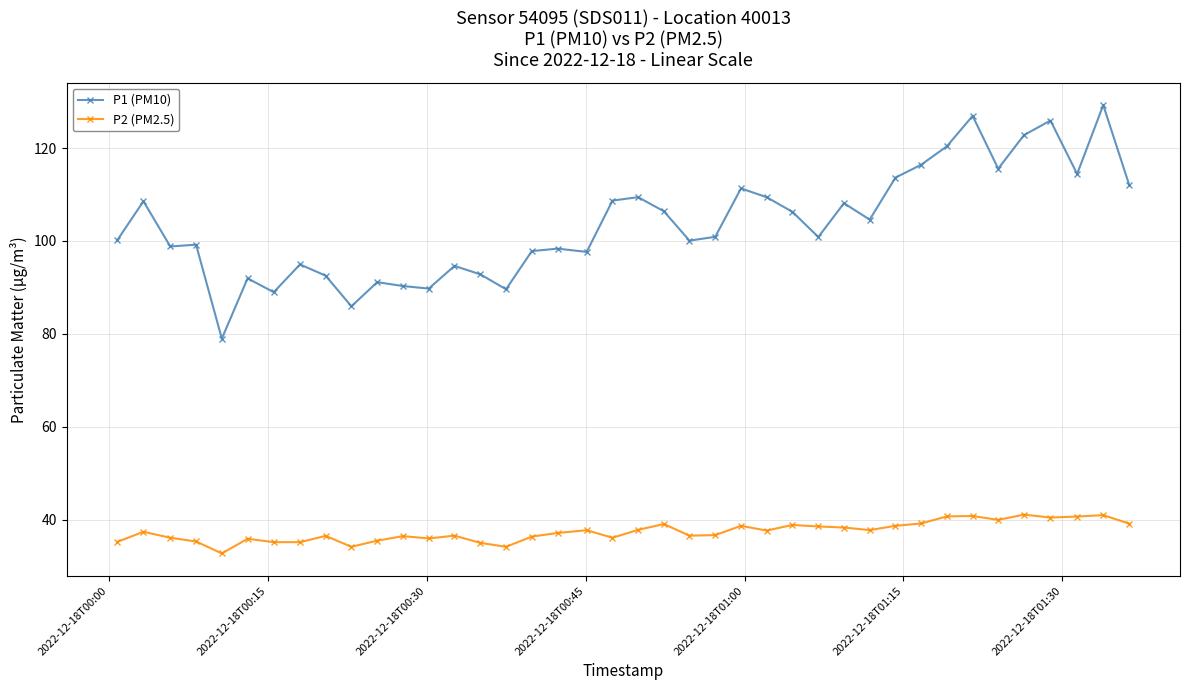

Which series has the largest total across all categories?

P1 (PM10)